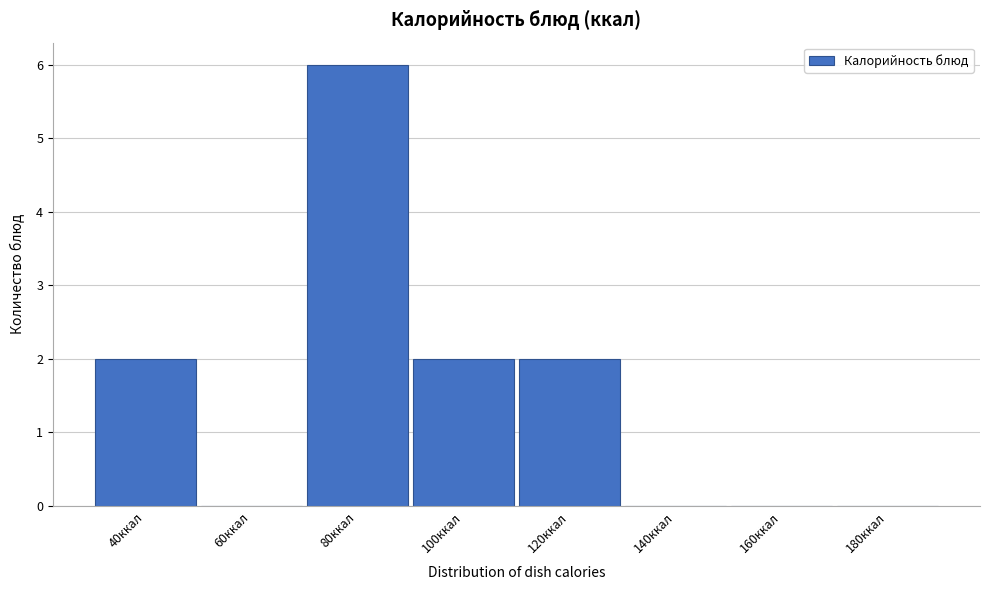

Reading right to left, what are all the values shown in this chart?

180ккал=0	160ккал=0	140ккал=0	120ккал=2	100ккал=2	80ккал=6	60ккал=0	40ккал=2